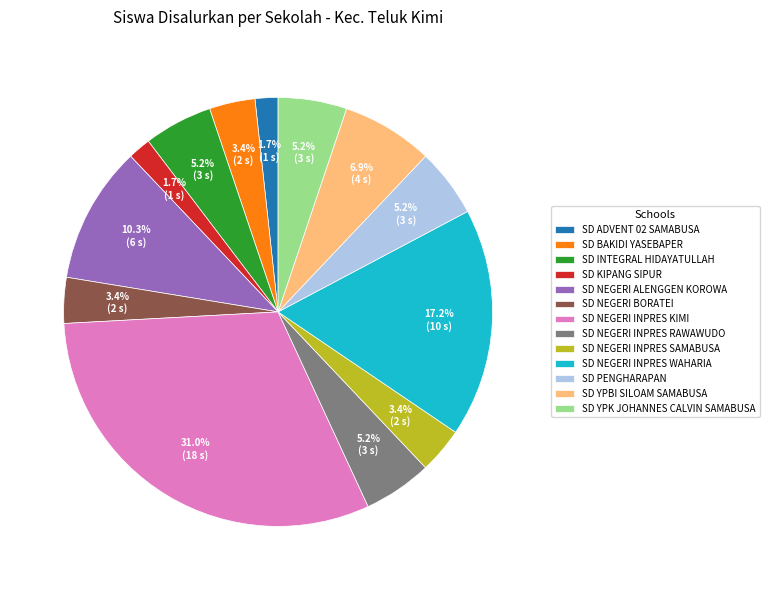

True or false: SD NEGERI BORATEI accounts for 10% of the total.

False